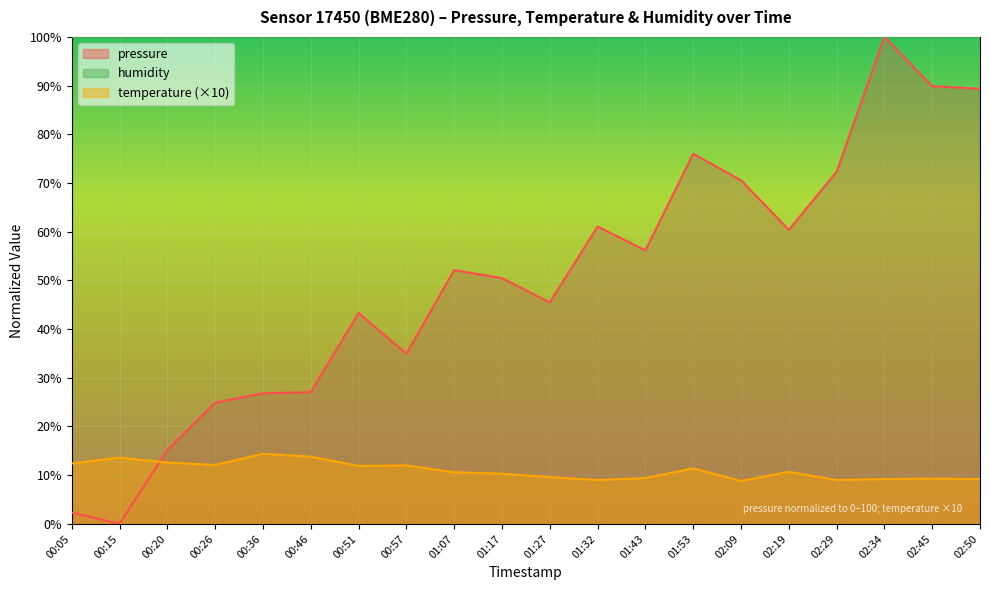

List the series in order of their peak value, lowest first.

temperature, pressure